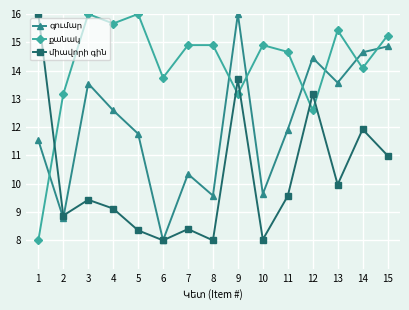

What is the smallest value displayed?

8.0